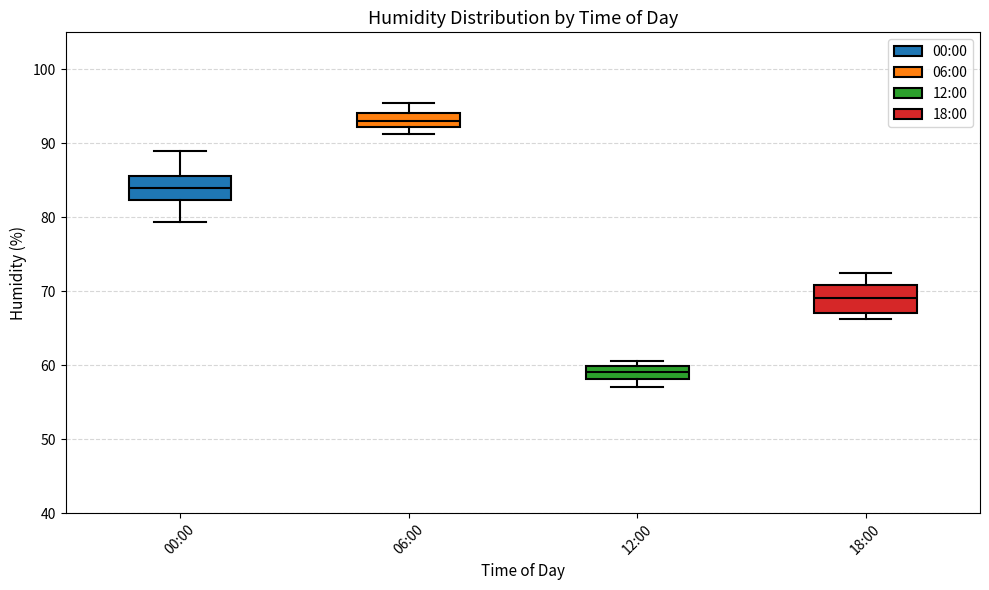

Reading left to right, read every box against the y-axis: the position of its median line, the range the box covers, and the ends of its whiskers. The values are not printed on the chart, so give them approximately, as read against the axis.

00:00: median 84, box 82 to 86, whiskers 79 to 89
06:00: median 93, box 92 to 94, whiskers 91 to 96
12:00: median 59, box 58 to 60, whiskers 57 to 61
18:00: median 69, box 67 to 71, whiskers 66 to 72